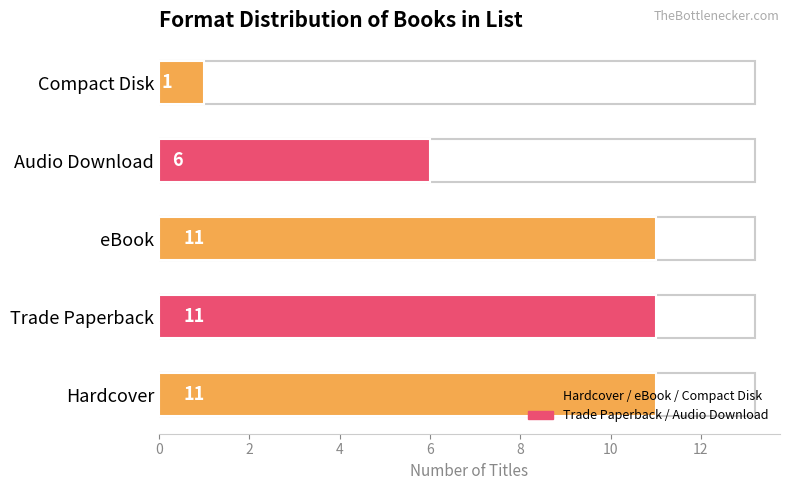

What is the ratio of the value at Hardcover to the value at eBook?

1.0